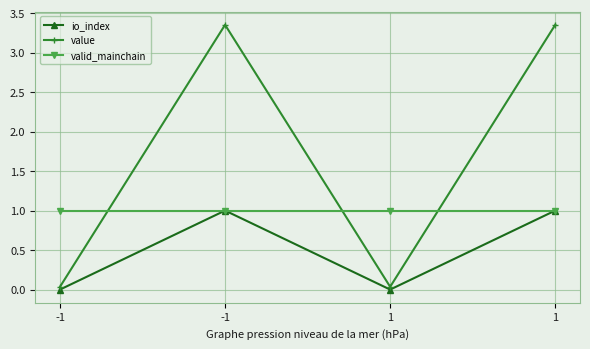

Reading left to right, list all the values displayed in this chart.

io_index: 0.0	1.0	0.0	1.0
value: 0.0	3.4	0.0	3.4
valid_mainchain: 1.0	1.0	1.0	1.0